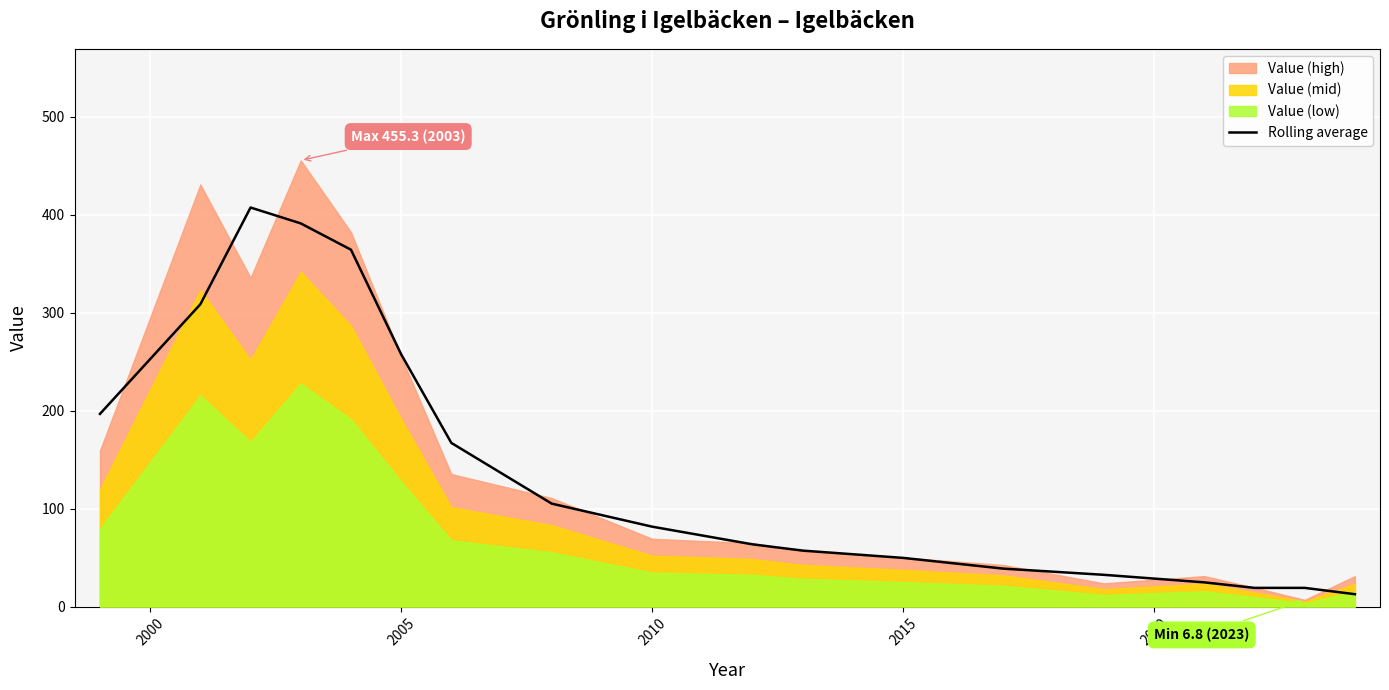

The value at 12 is 56.0. True or false?

False